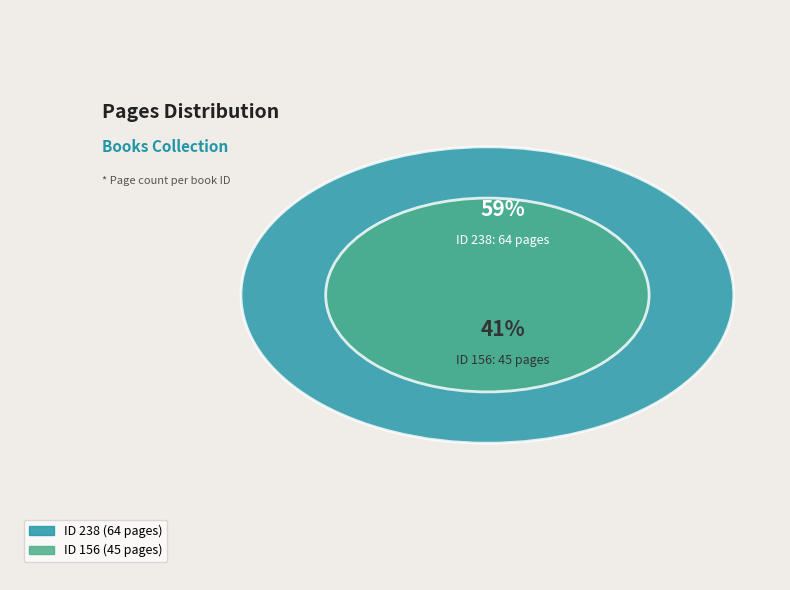

Is it true that 238 is 59% of the pie?

True